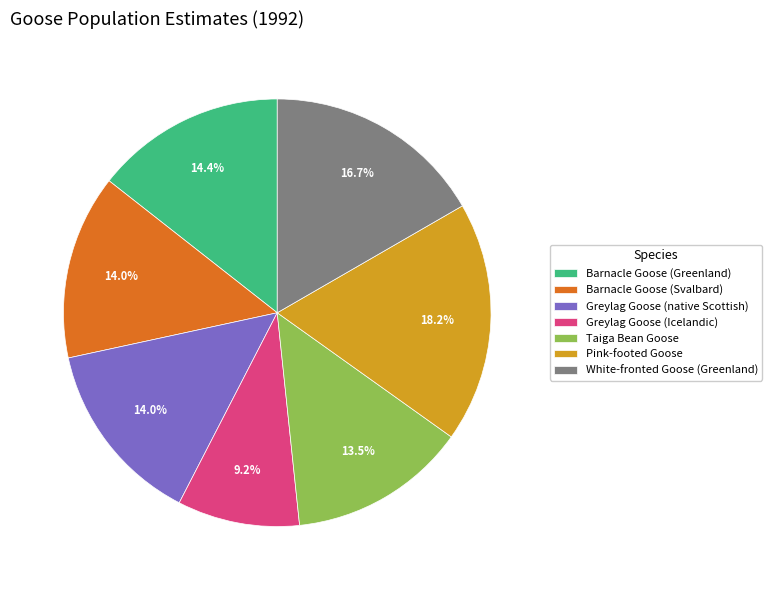

Which category has the biggest portion of the pie?

Pink-footed Goose